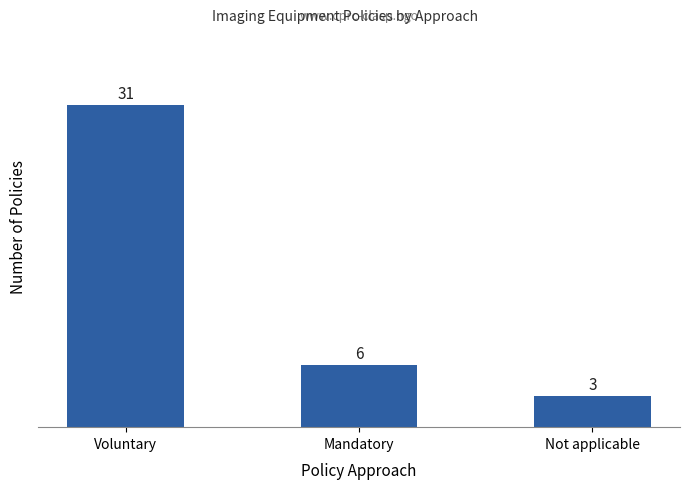

List the labels in order of value, smallest first.

Not applicable, Mandatory, Voluntary